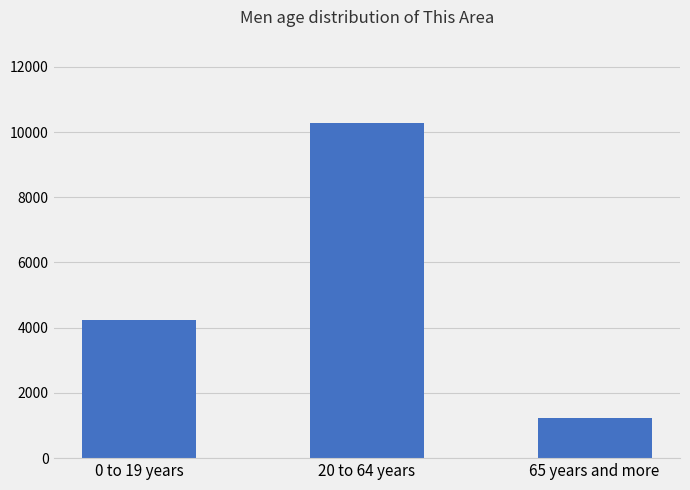

Reading left to right, extract all data points from this chart.

4239	10265	1246